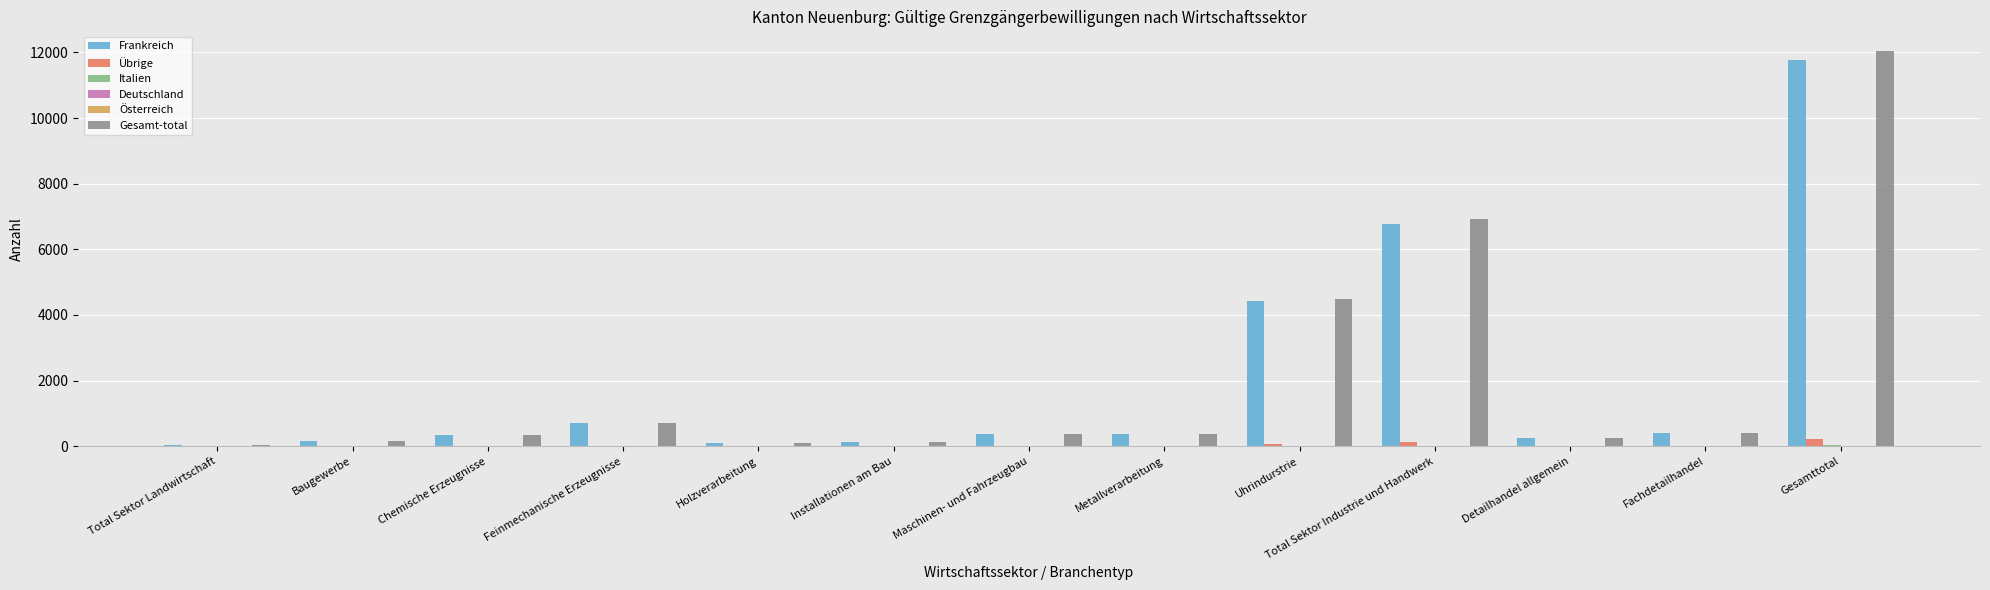

What is the maximum value shown in the chart?

12040